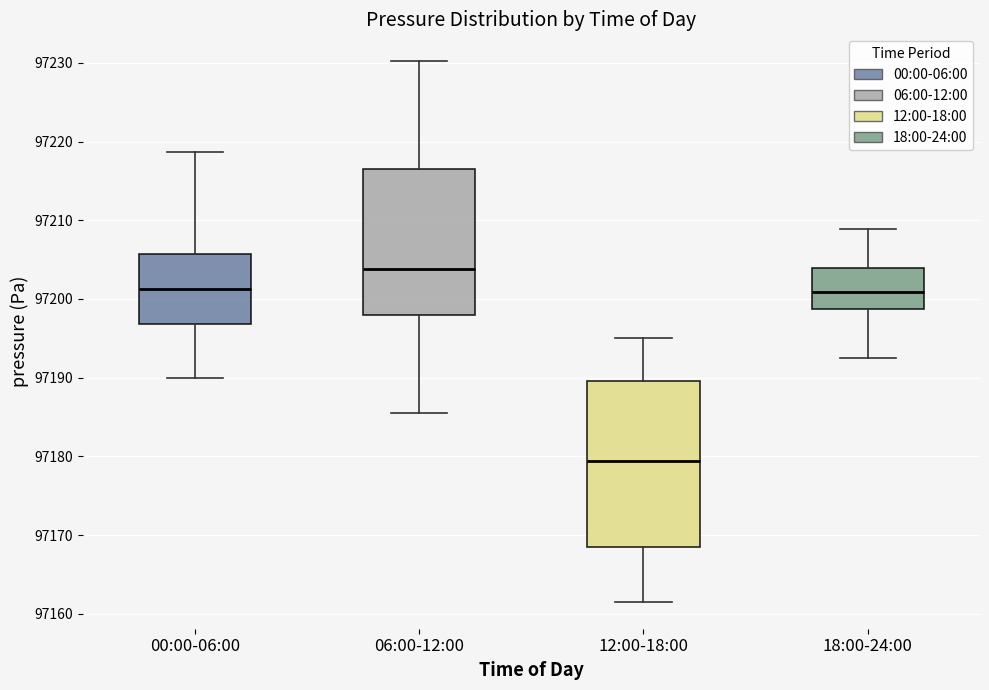

Reading left to right, read every box against the y-axis: the position of its median line, the range the box covers, and the ends of its whiskers. The values are not printed on the chart, so give them approximately, as read against the axis.

00:00-06:00: median 97201, box 97197 to 97206, whiskers 97190 to 97219
06:00-12:00: median 97204, box 97198 to 97217, whiskers 97186 to 97230
12:00-18:00: median 97179, box 97169 to 97190, whiskers 97162 to 97195
18:00-24:00: median 97201, box 97199 to 97204, whiskers 97193 to 97209